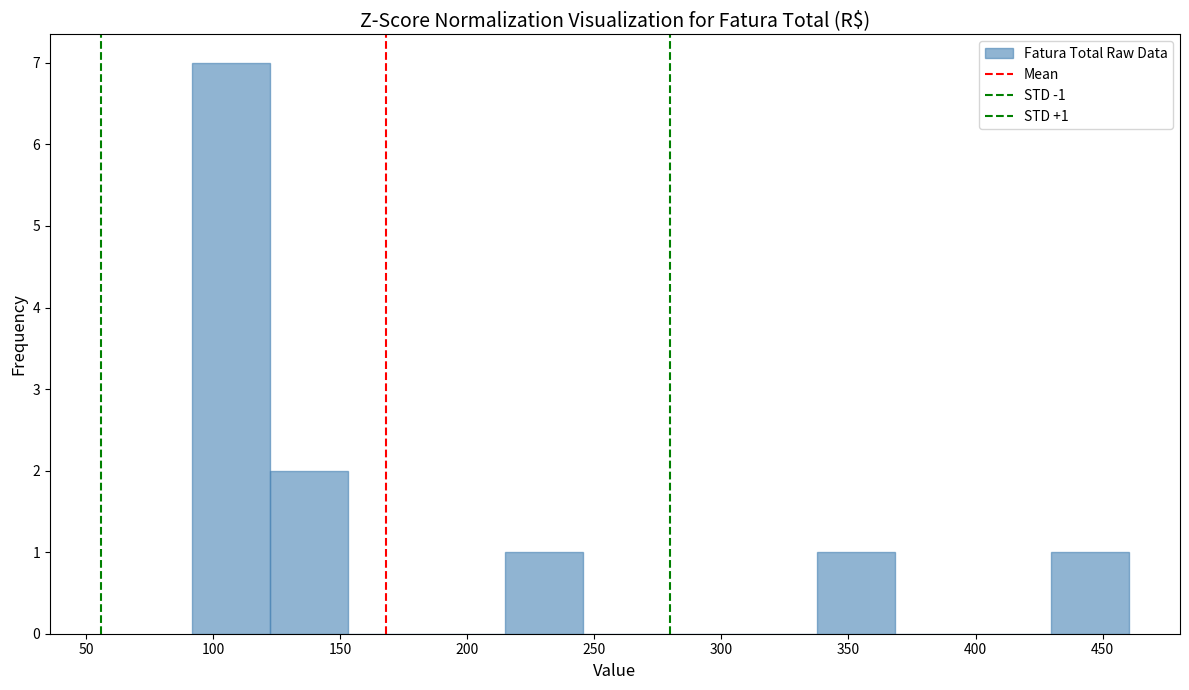

Which range on the x-axis has the tallest bar?

90 to 120